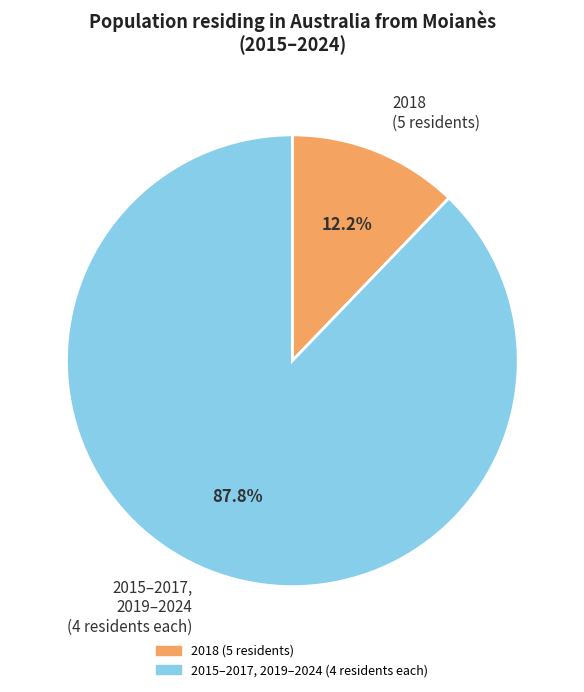

Rank the categories by value from lowest to highest.

2018 (5 residents), 2015–2017, 2019–2024 (4 residents each)